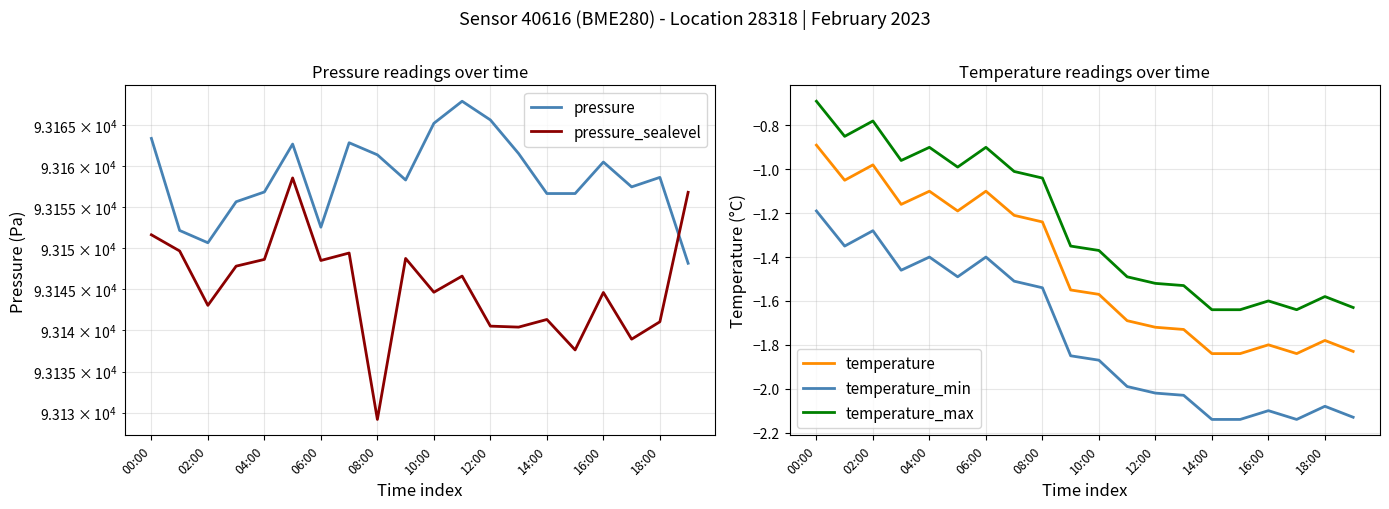

Reading left to right, transcribe all the data shown in this chart.

pressure: 93163.4	93152.2	93150.7	93155.7	93156.9	93162.7	93152.6	93162.9	93161.4	93158.3	93165.2	93167.9	93165.7	93161.6	93156.7	93156.7	93160.5	93157.5	93158.7	93148.2
pressure_sealevel: 93151.7	93149.7	93143.1	93147.8	93148.7	93158.6	93148.5	93149.4	93129.2	93148.8	93144.7	93146.6	93140.5	93140.4	93141.3	93137.6	93144.6	93138.9	93141.1	93156.8
temperature: -0.9	-1.1	-1.0	-1.2	-1.1	-1.2	-1.1	-1.2	-1.2	-1.6	-1.6	-1.7	-1.7	-1.7	-1.8	-1.8	-1.8	-1.8	-1.8	-1.8
temperature_min: -1.2	-1.4	-1.3	-1.5	-1.4	-1.5	-1.4	-1.5	-1.5	-1.9	-1.9	-2.0	-2.0	-2.0	-2.1	-2.1	-2.1	-2.1	-2.1	-2.1
temperature_max: -0.7	-0.9	-0.8	-1.0	-0.9	-1.0	-0.9	-1.0	-1.0	-1.4	-1.4	-1.5	-1.5	-1.5	-1.6	-1.6	-1.6	-1.6	-1.6	-1.6